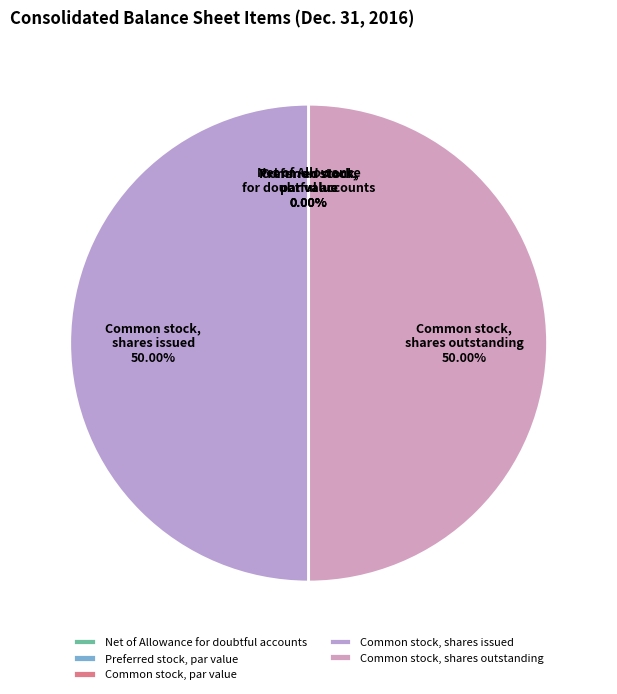

Which slice is the largest?

Common stock, shares issued